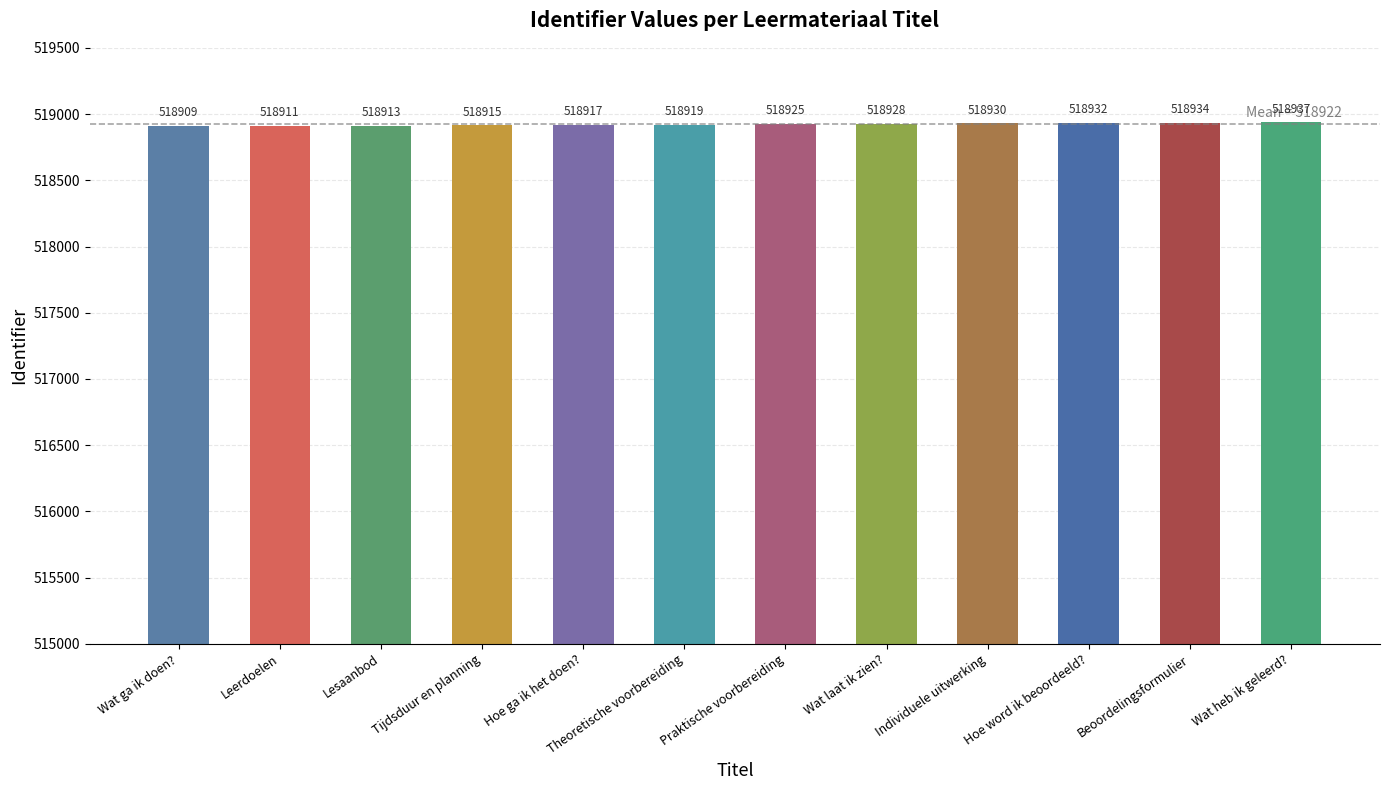

Count the number of data series in this chart.

1